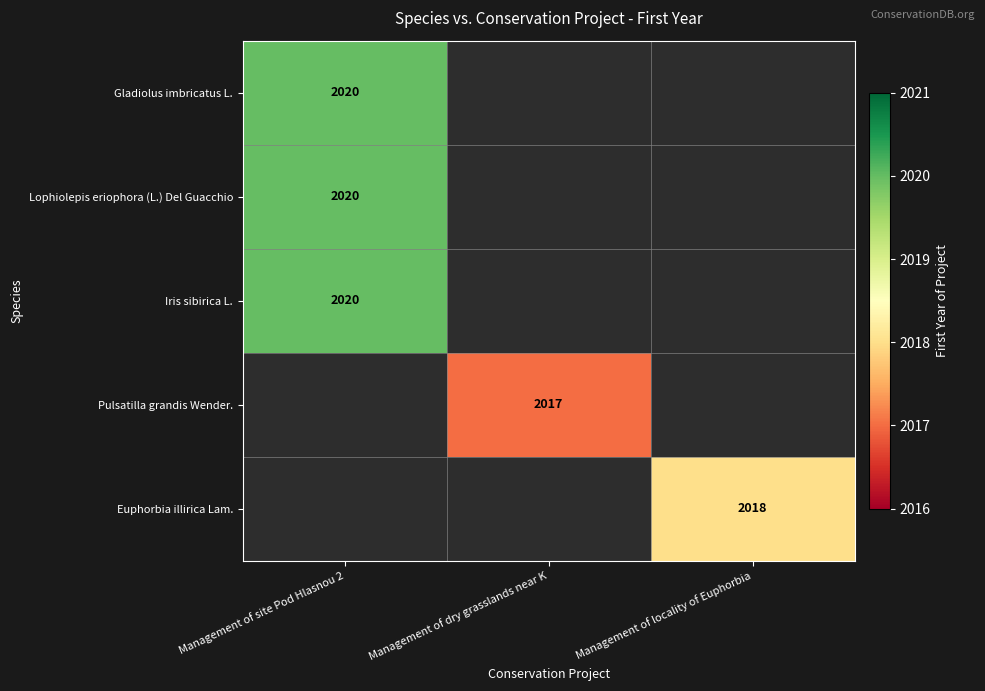

True or false: Lophiolepis eriophora (L.) Del Guacchio has a value of 2020 at Management of site Pod Hlasnou 2.

True